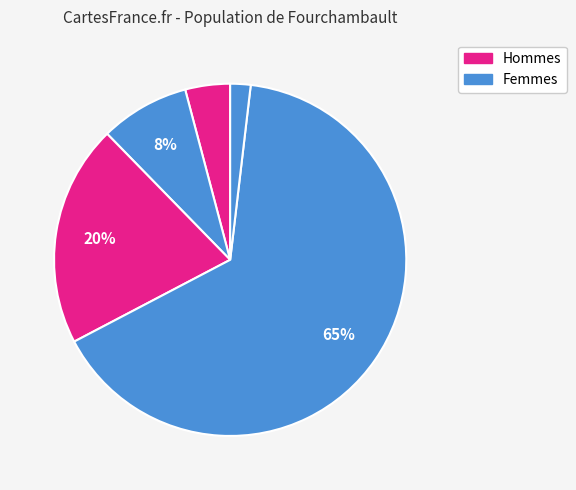

How many segments does this pie chart have?

5